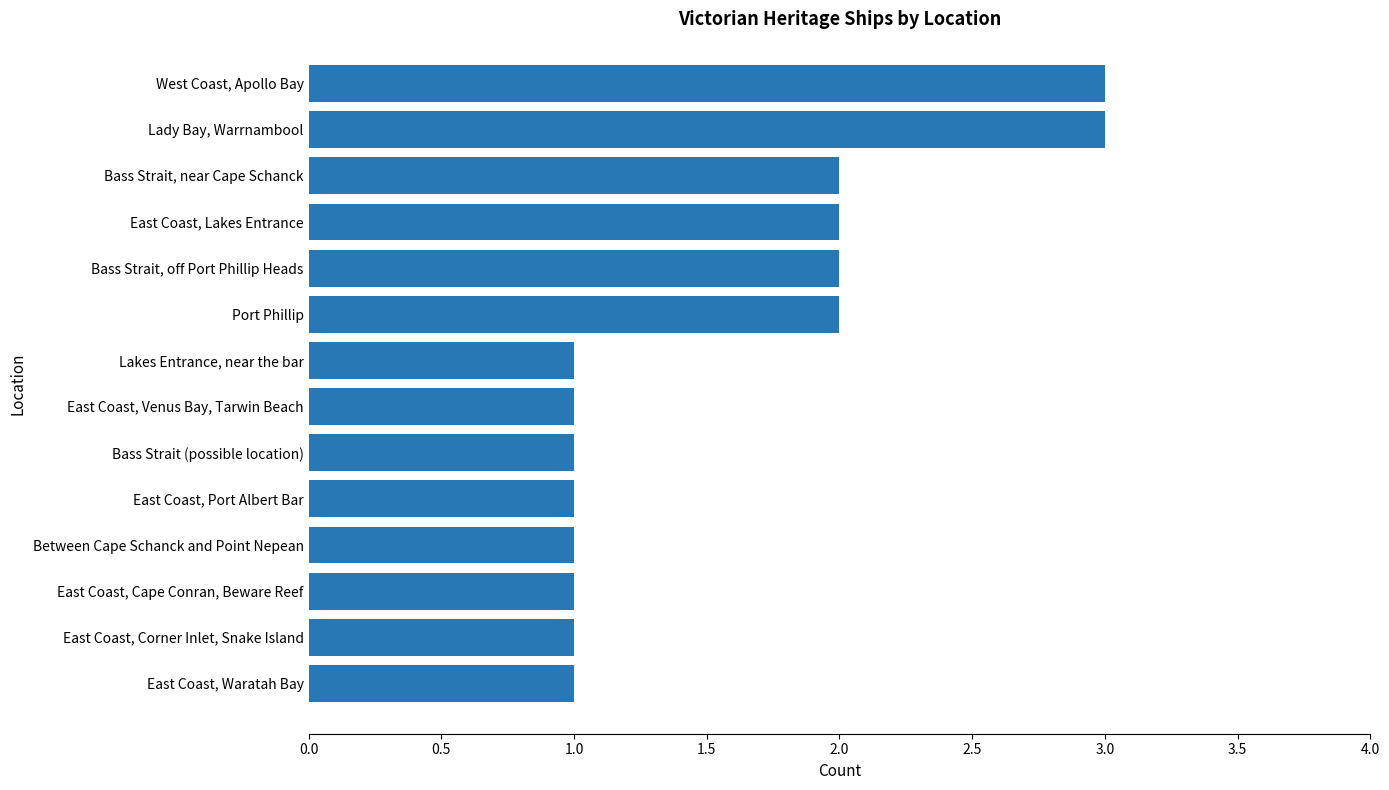

Between Between Cape Schanck and Point Nepean and Port Phillip, which is larger?

Port Phillip